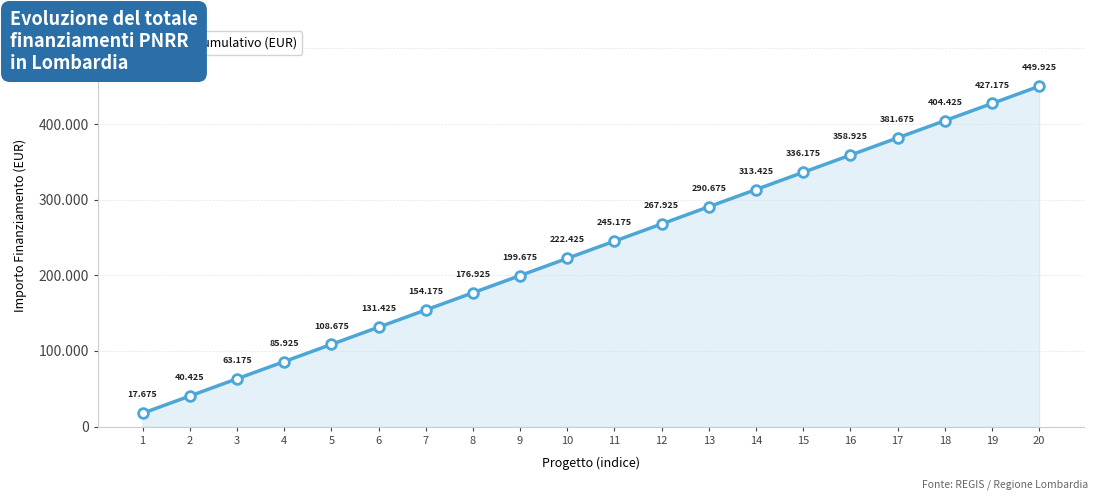

Does the chart have visible grid lines?

Yes